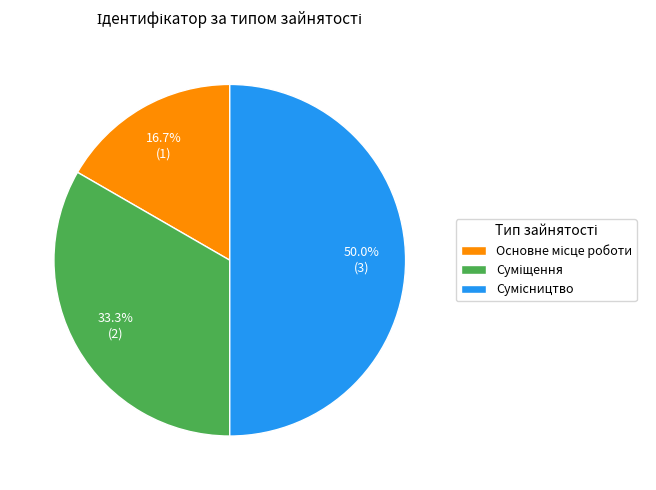

Count the number of slices in the pie.

3